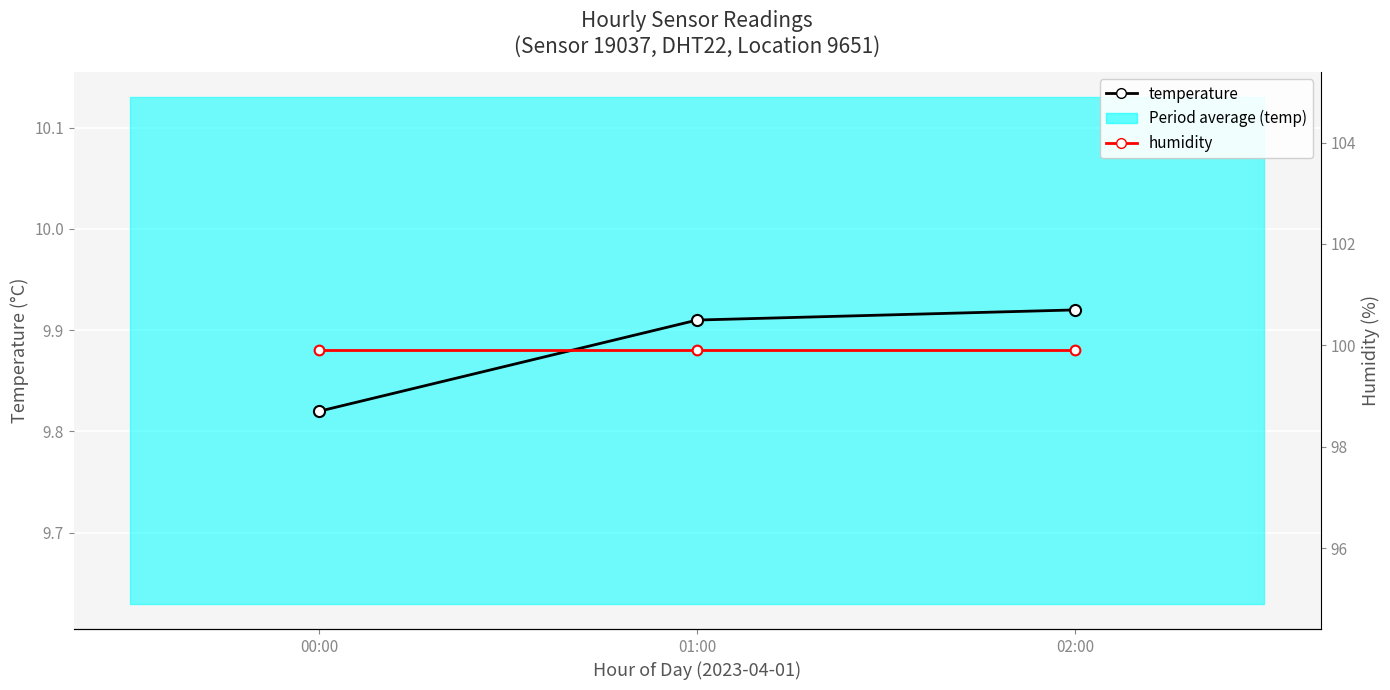

True or false: humidity has a value of 99.9 at 01:00.

True